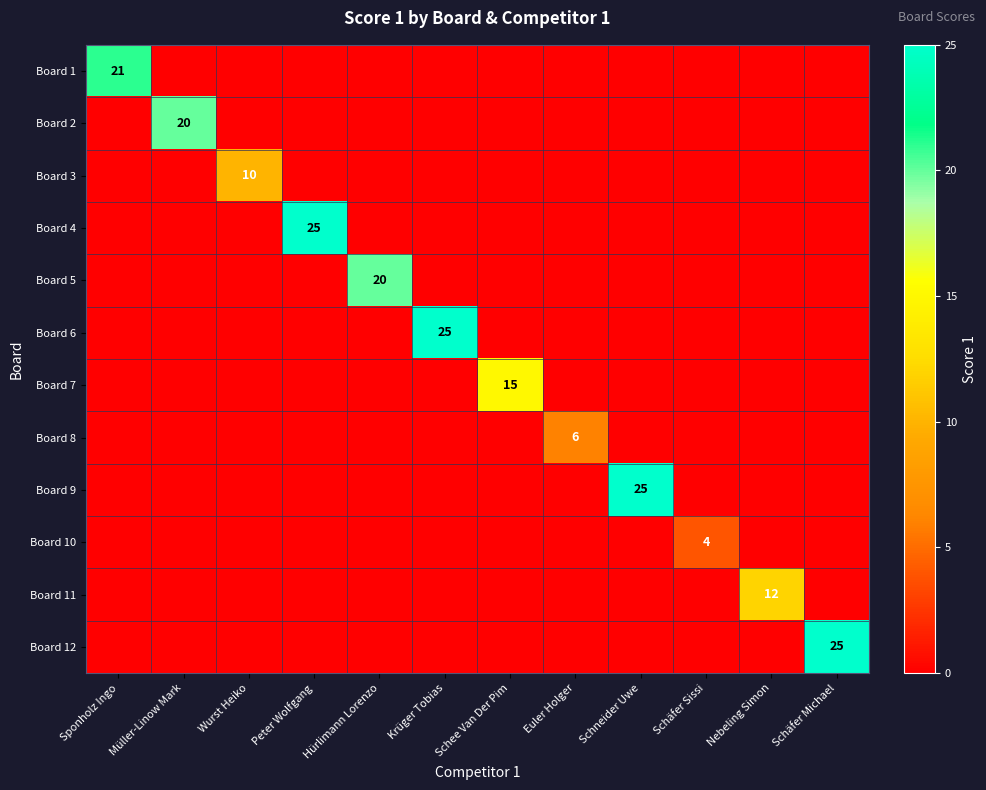

What is the difference between the maximum and minimum values in the Board 6 series?

25